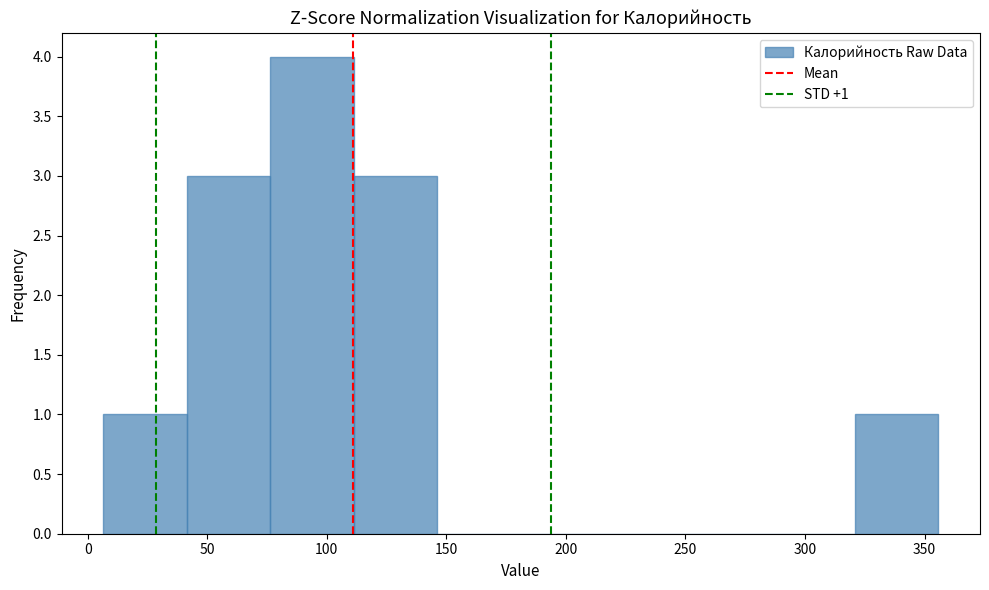

Over which range of the x-axis is the bar tallest?

75 to 110